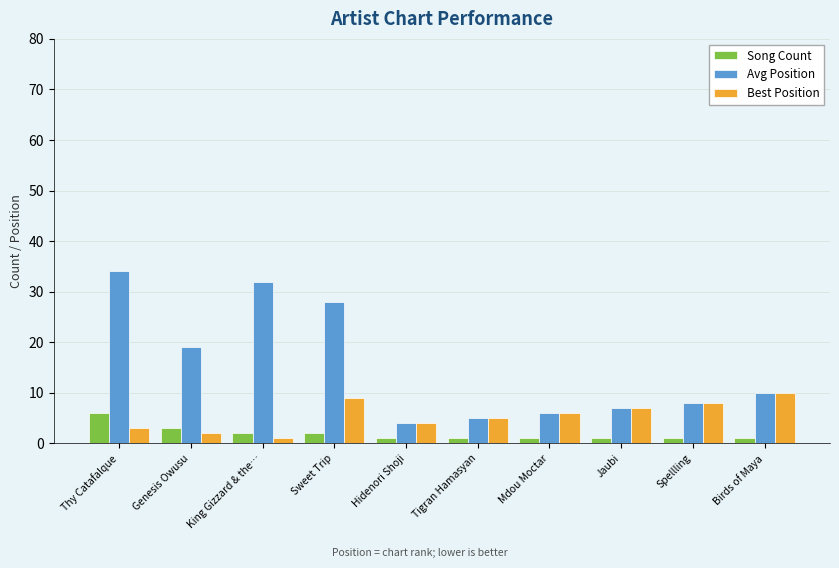

Is the value of Best Position at Spellling greater than the value of Avg Position at Mdou Moctar?

Yes